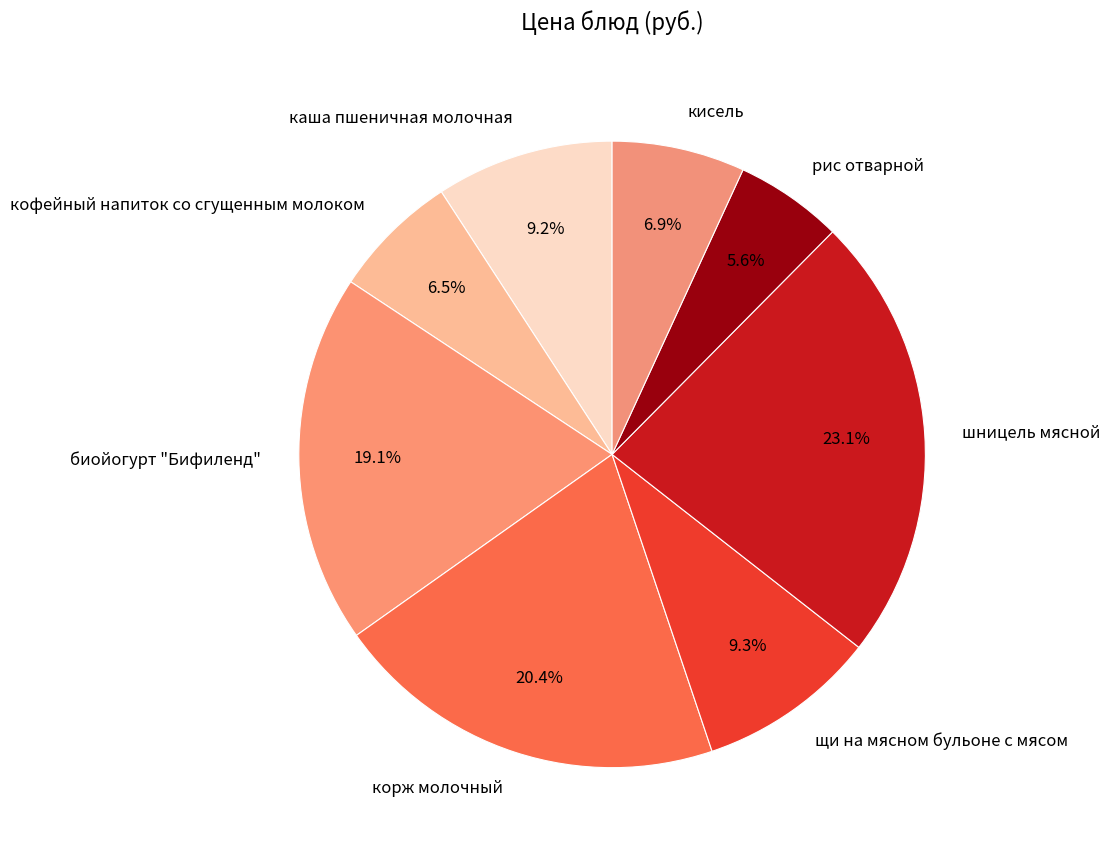

How many segments does this pie chart have?

8